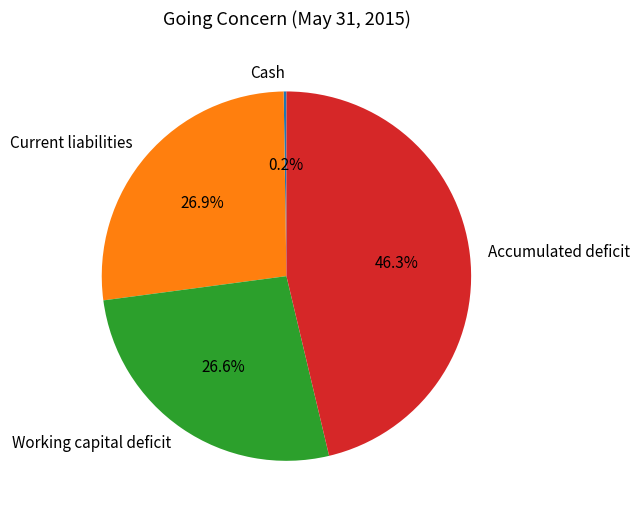

Approximately how many times larger is the value at Accumulated deficit compared to Current liabilities?

1.7